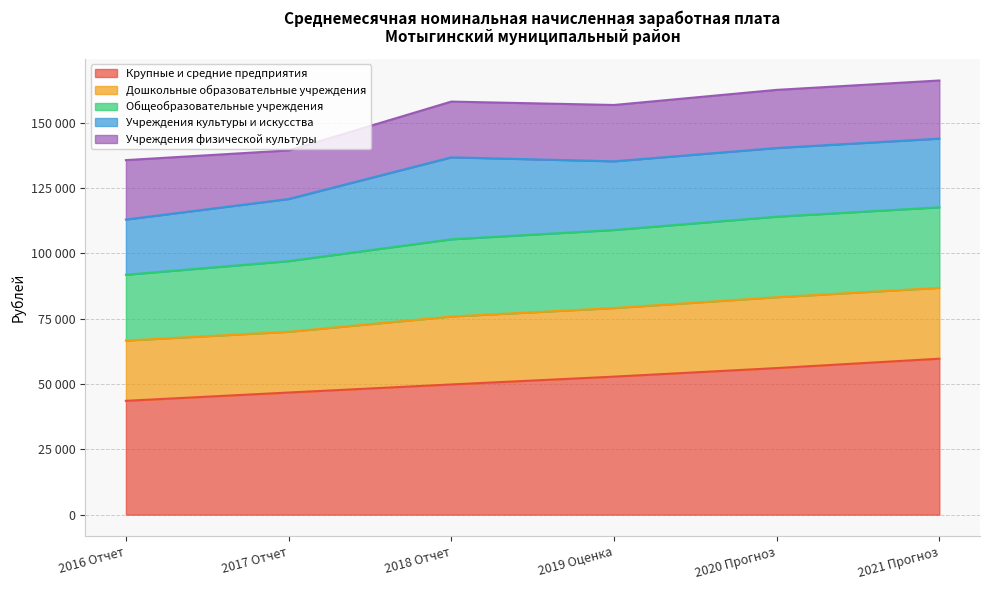

What are all the series names shown in the legend?

Крупные и средние предприятия, Дошкольные образовательные учреждения, Общеобразовательные учреждения, Учреждения культуры и искусства, Учреждения физической культуры